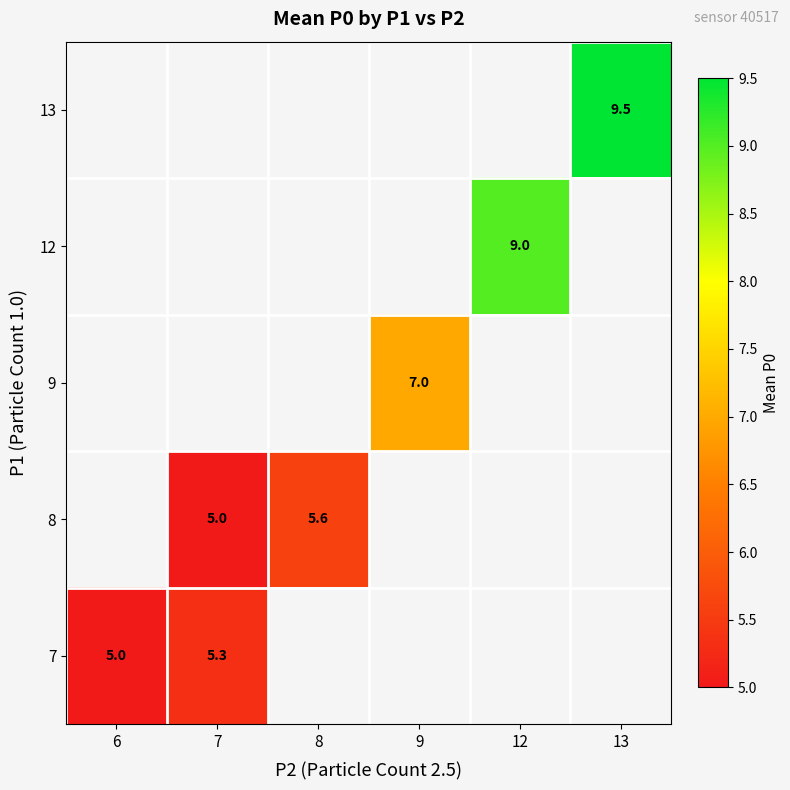

Which category has the highest value across all series?

13